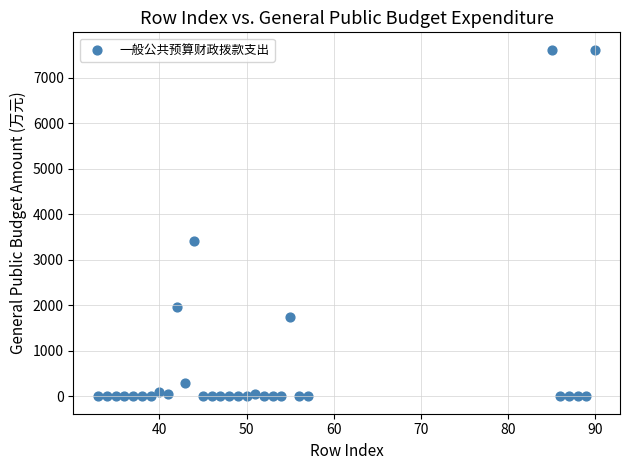

What is the range of Y values (max minus min)?

7616.4